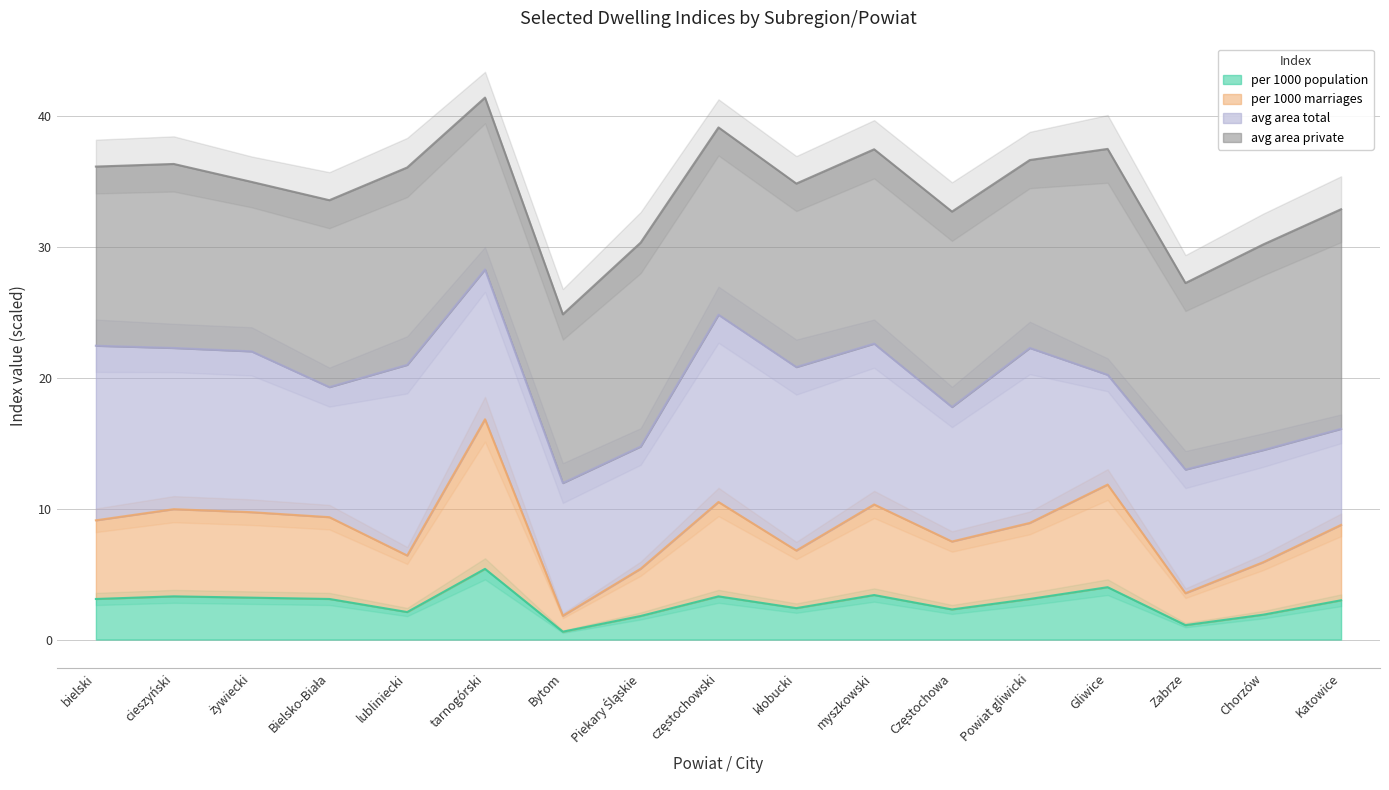

How many interior local peaks does the per 1000 population series have?

5